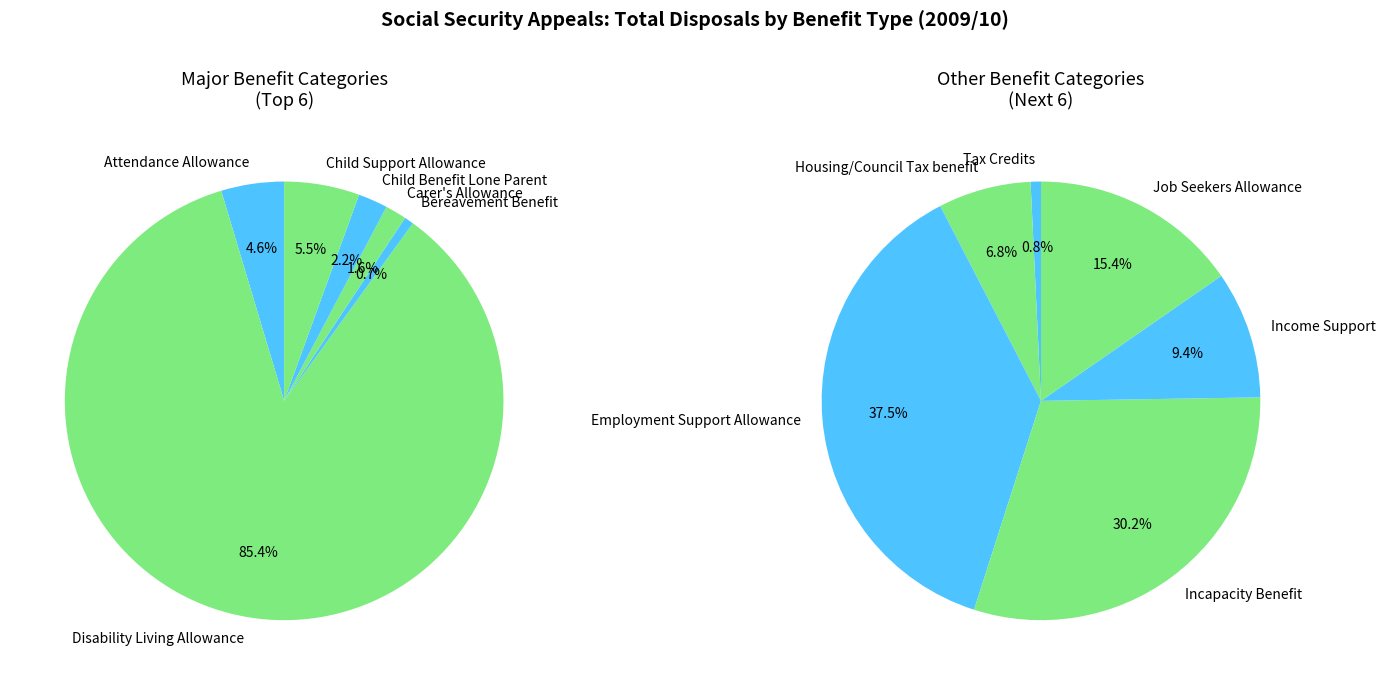

Between Child Benefit Lone Parent and Carer's Allowance, which is larger?

Child Benefit Lone Parent